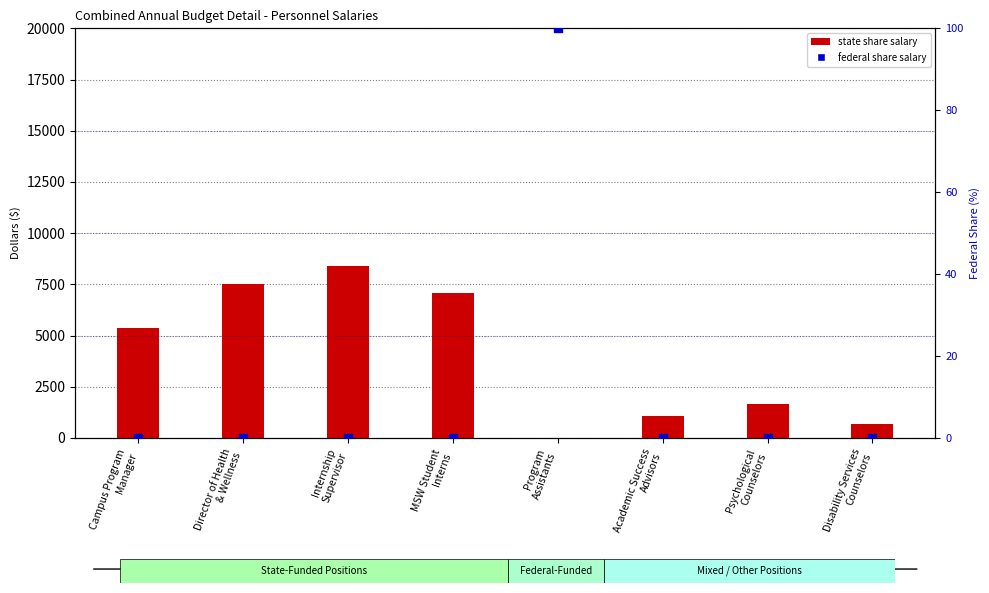

Which series reaches the maximum Y coordinate?

State Share